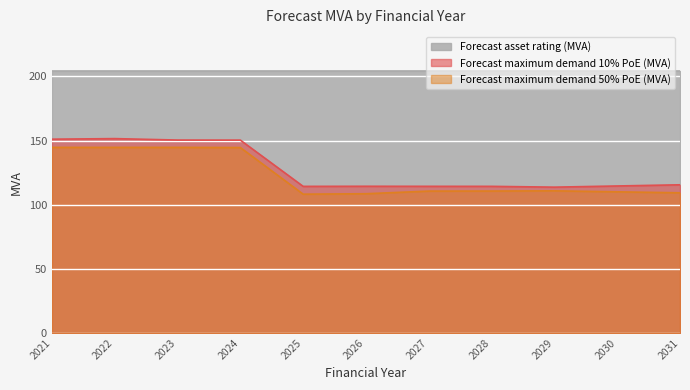

Which has a higher value, 2021 or 2027?

2021